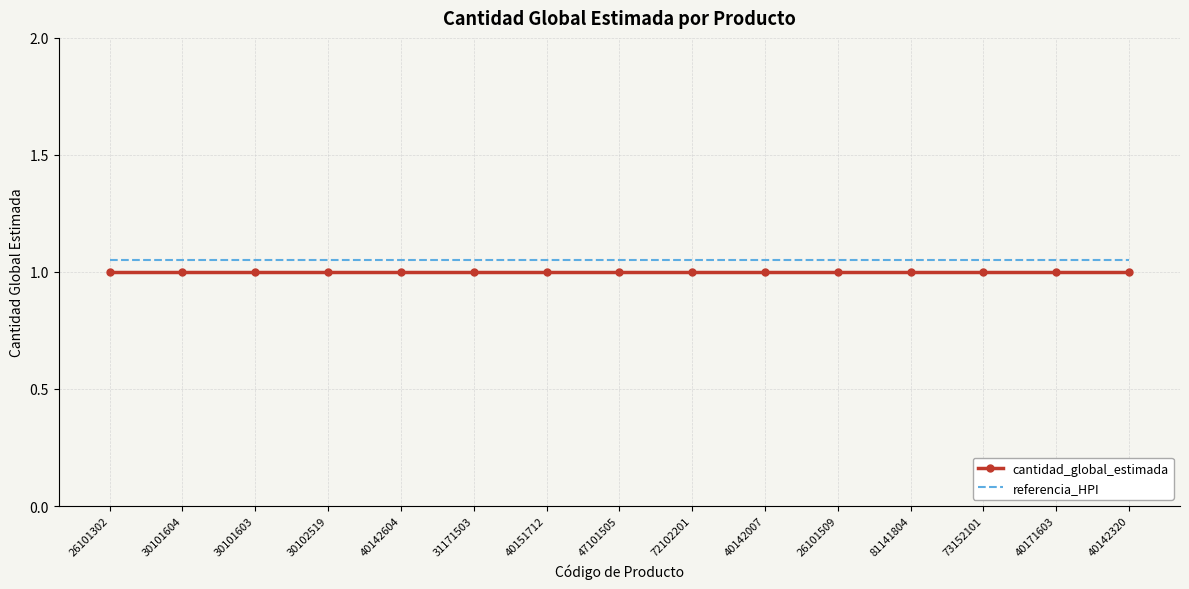

What is the lowest value of the cantidad_global_estimada series?

1.0